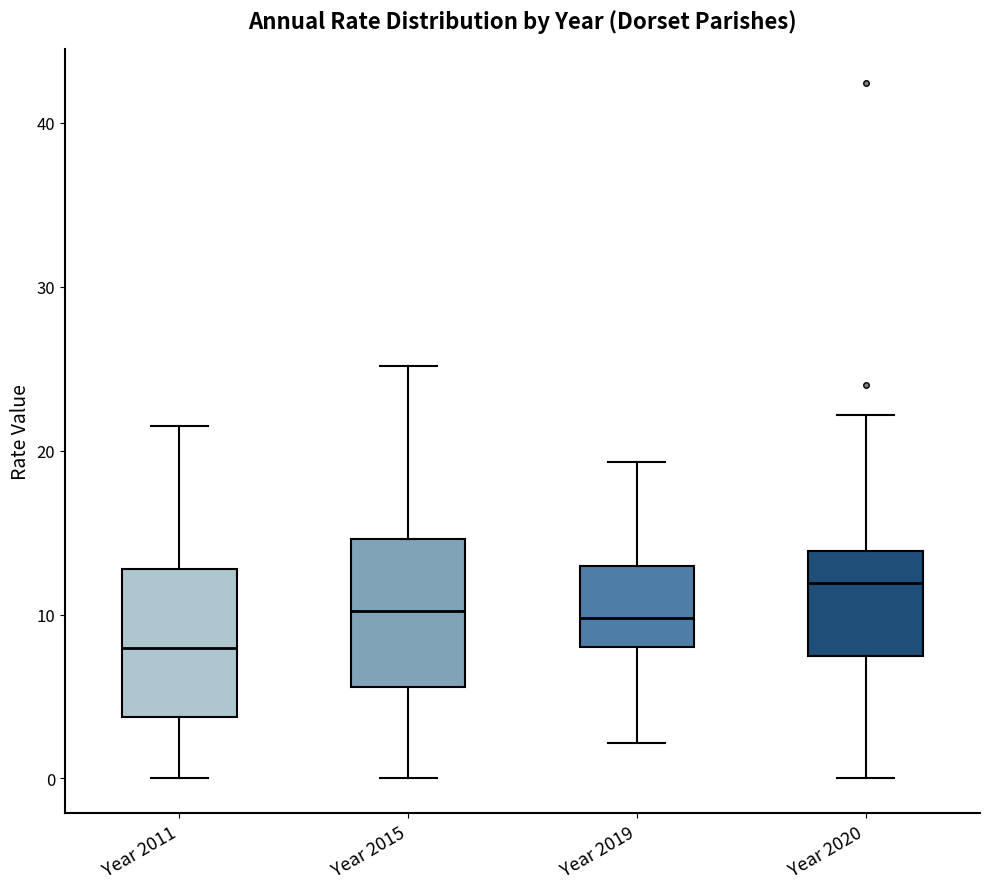

Reading left to right, transcribe this box plot: for each box, give where its median line is, the range the box spans, and where its two whiskers end, as read against the y-axis. The values are not printed on the chart, so give them approximately, as read against the axis.

Year 2011: median 8, box 4 to 13, whiskers 0 to 22
Year 2015: median 10, box 6 to 15, whiskers 0 to 25
Year 2019: median 10, box 8 to 13, whiskers 2 to 19
Year 2020: median 12, box 7 to 14, whiskers 0 to 22